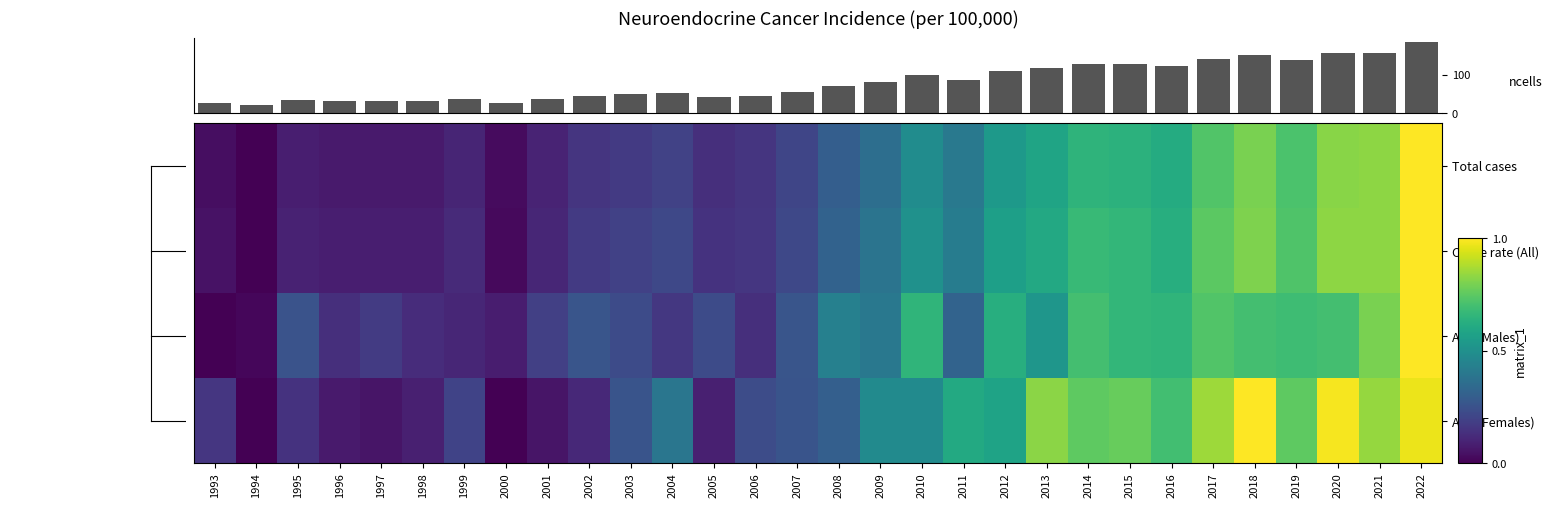

Which category has the lowest value across all series?

1994